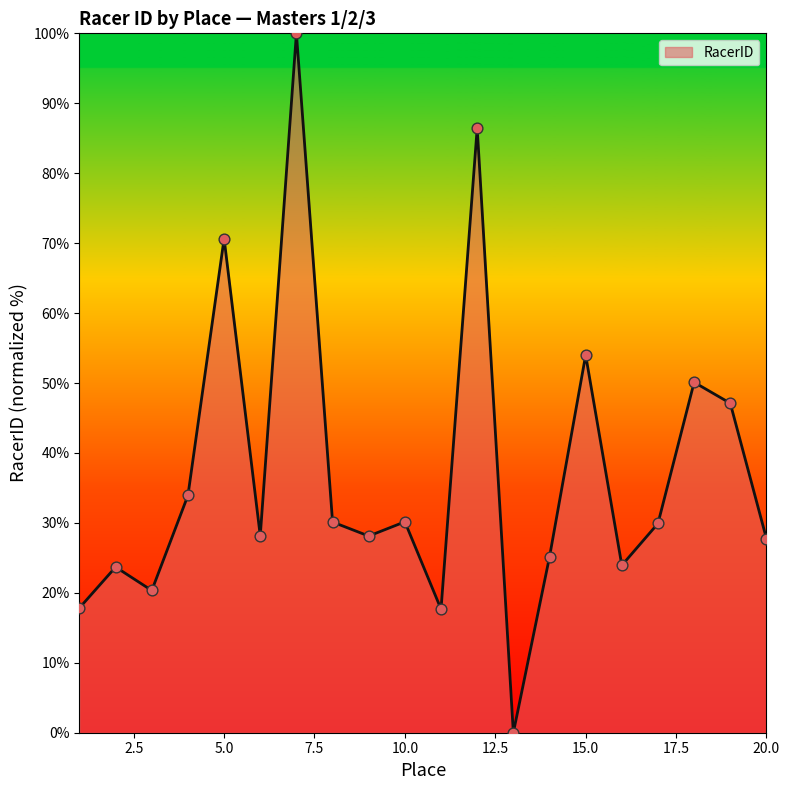

What is the difference between the maximum and minimum values?

100.0